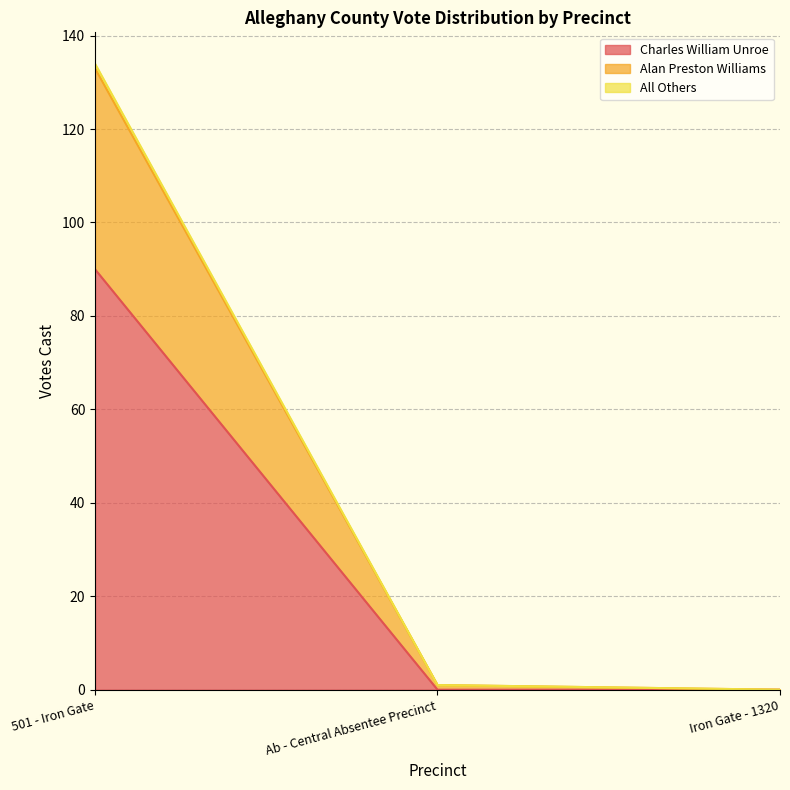

What is the maximum value for Charles William Unroe?

90